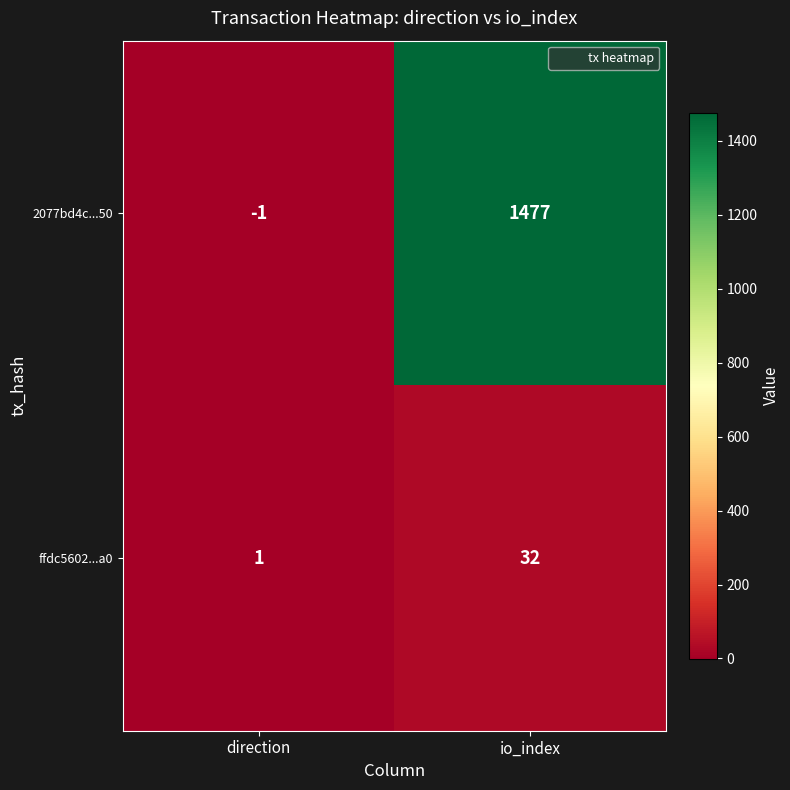

Reading left to right, transcribe all the data shown in this chart.

2077bd4c...50: -1	1477
ffdc5602...a0: 1	32